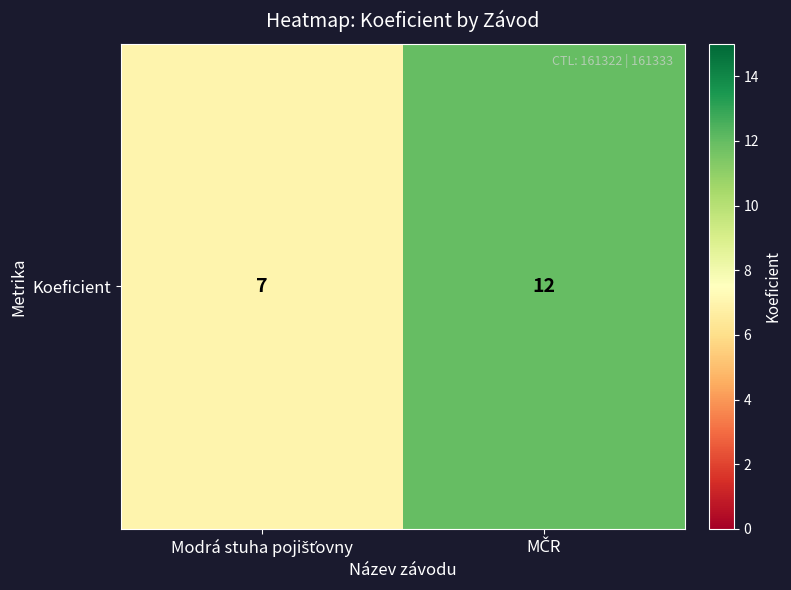

What is the difference between the values at MČR and Modrá stuha pojišťovny?

5